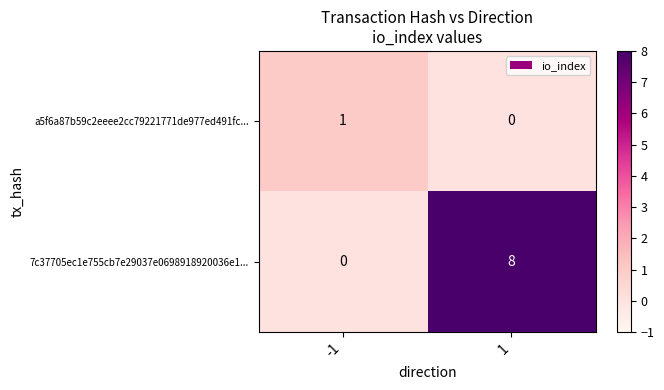

What is the difference between the 7c37705ec1e755cb7e29037e0698918920036e1... values at 1 and -1?

8